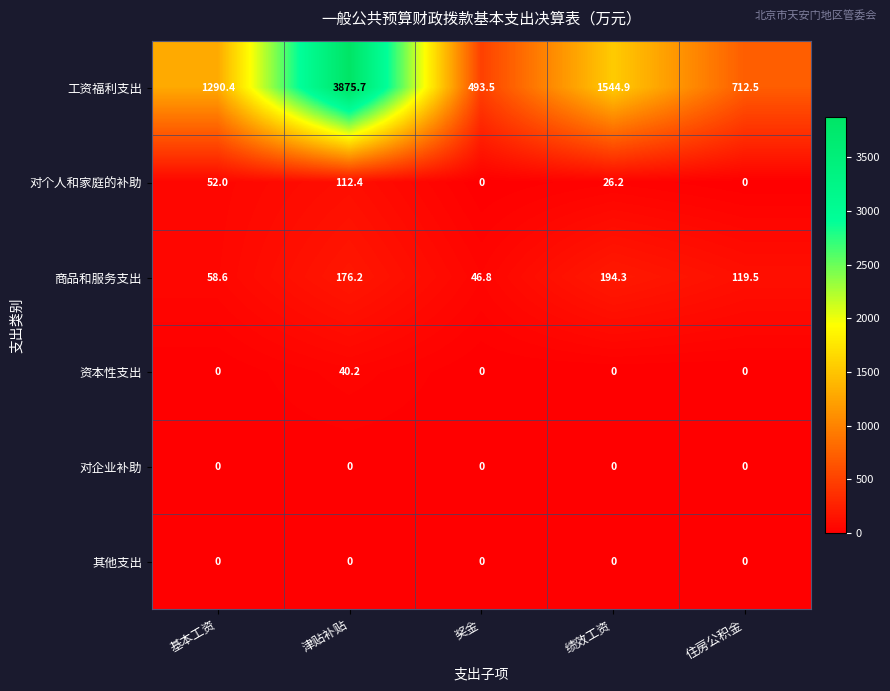

What is the approximate value of 工资福利支出 at 基本工资?

1290.4